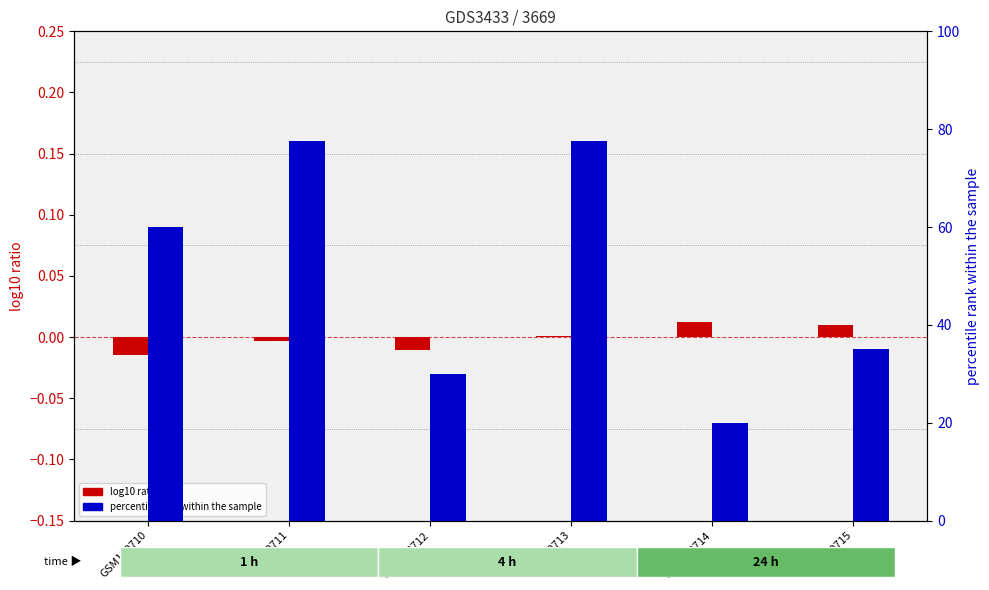

How many positive values does the log10 ratio series have?

3